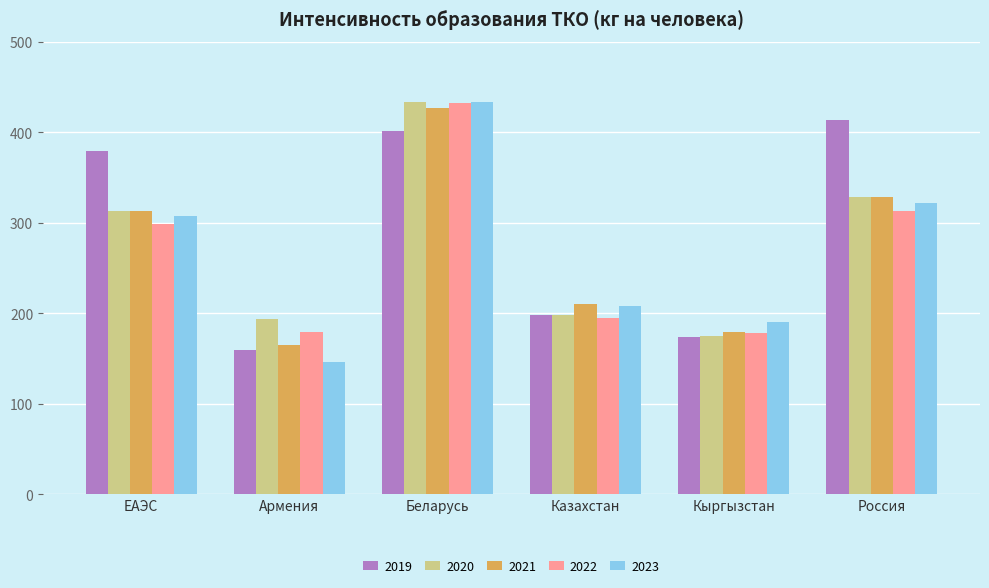

What are all the series names shown in the legend?

2019, 2020, 2021, 2022, 2023